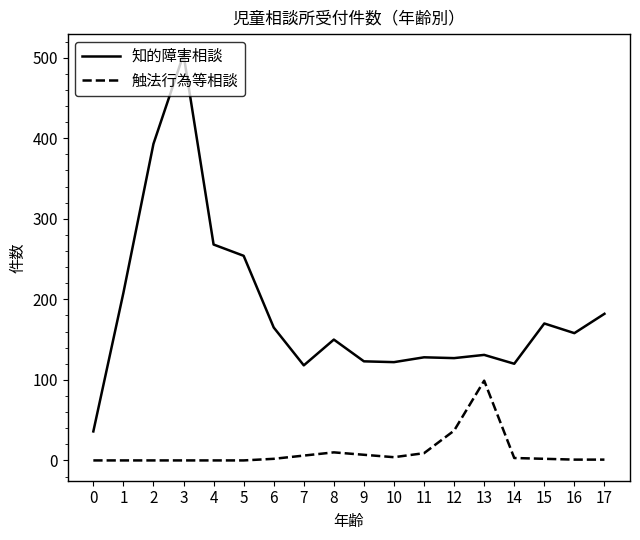

Is it true that 触法行為等相談 equals -44 at 3?

False